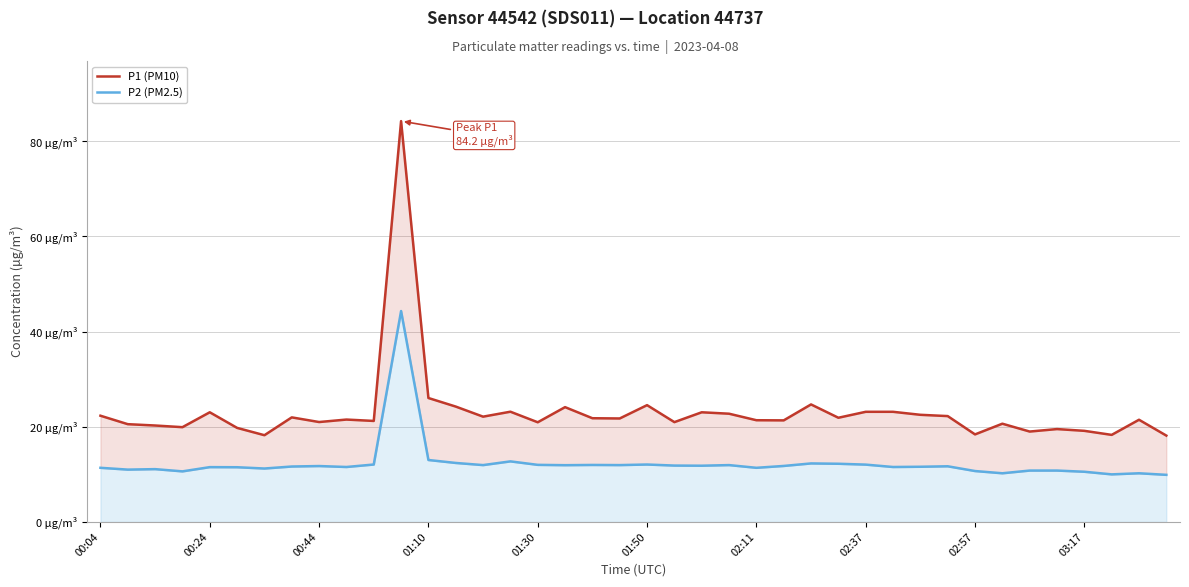

What is the value of the P1 (PM10) point at the 27th from the left?

24.7